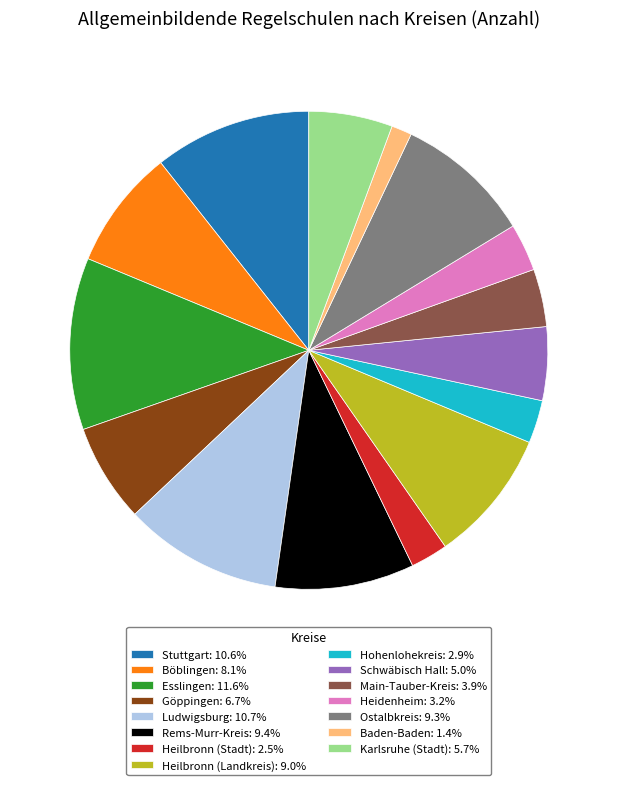

How many slices are in this pie chart?

15